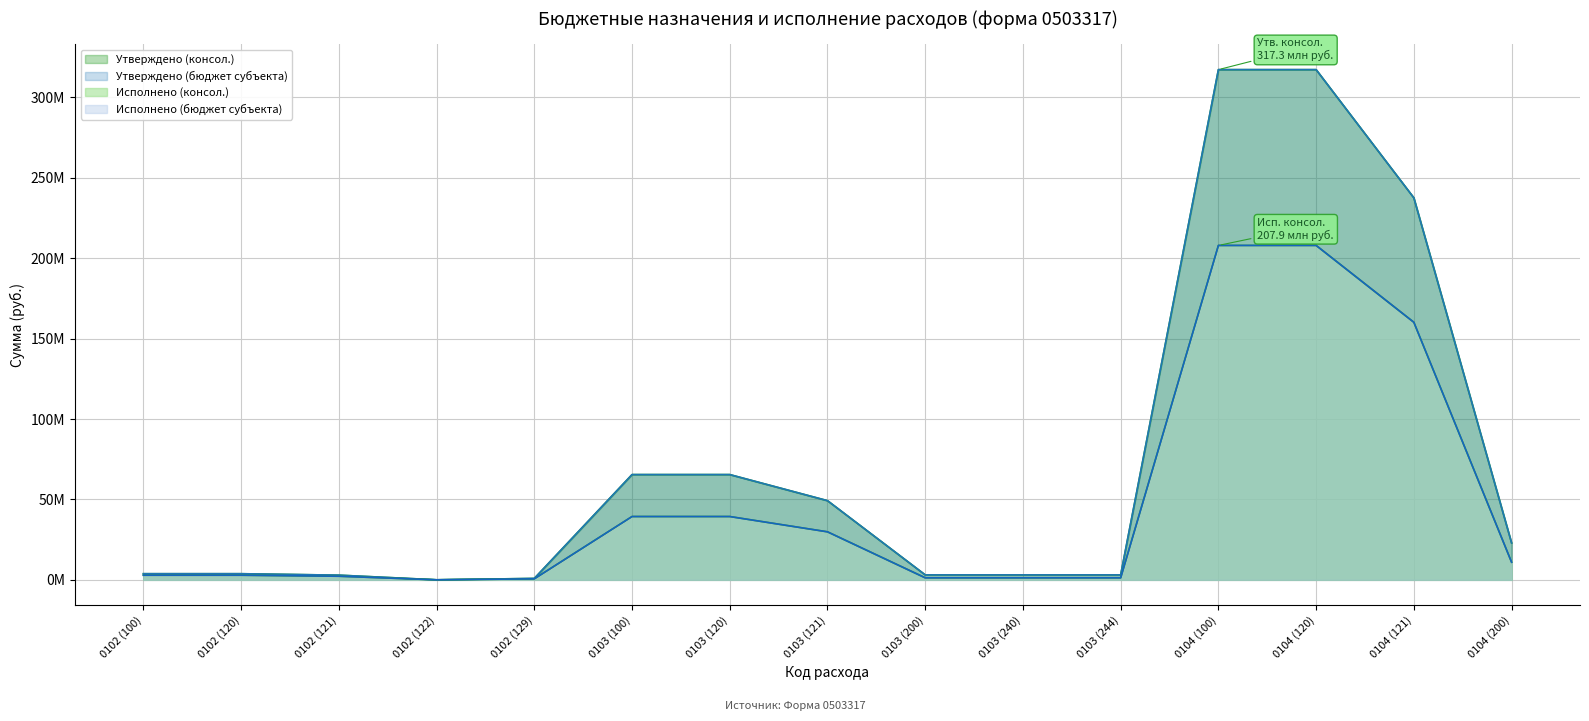

At which category does Утверждено (бюджет субъекта) reach its first local valley?

0102 (122)